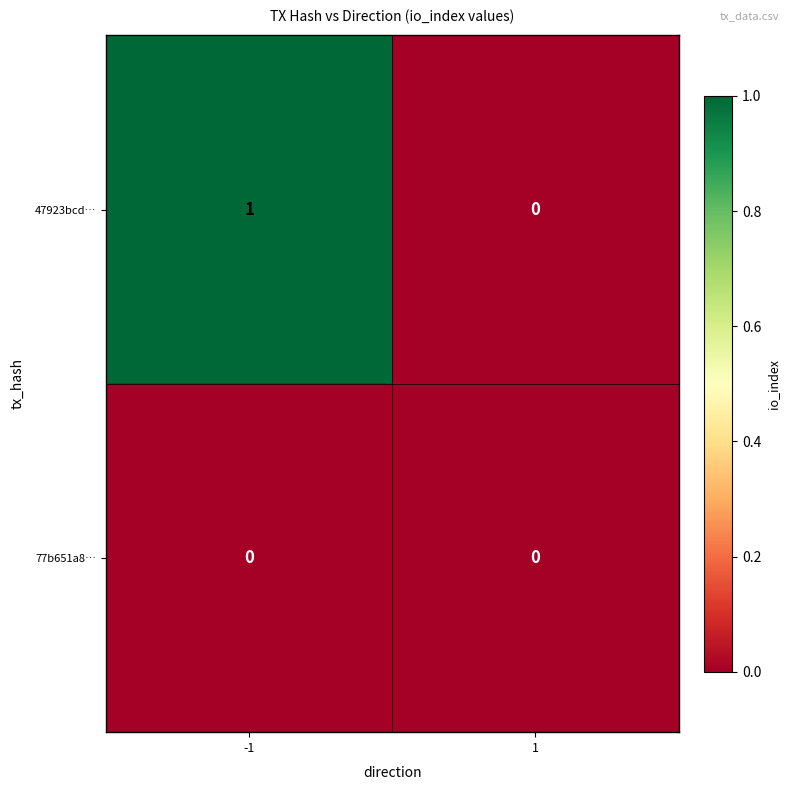

Which series changed the most between -1 and 1?

47923bcd…